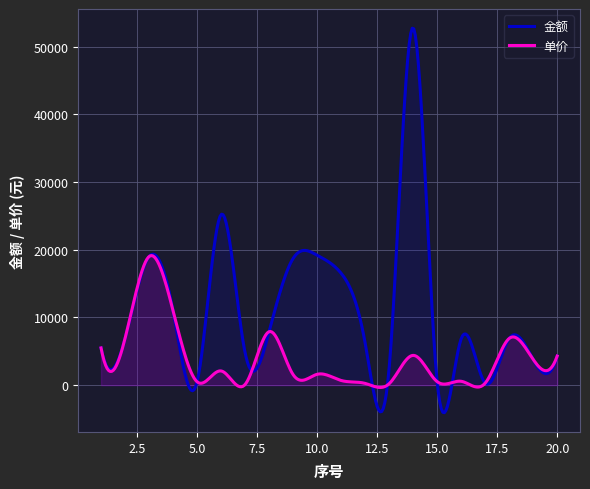

What is the minimum value shown in the chart?

-4074.4